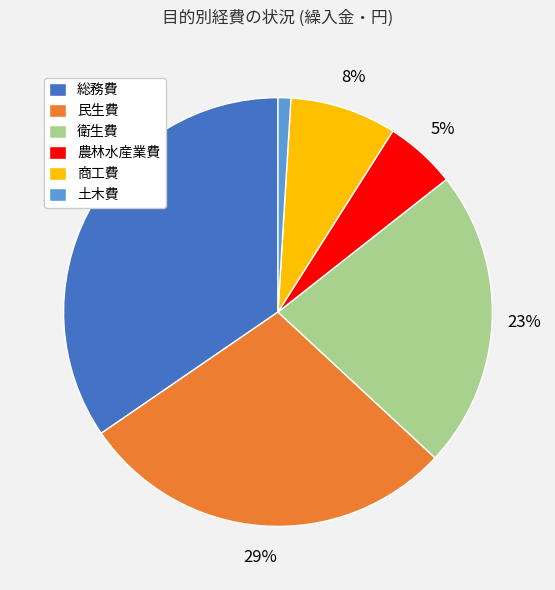

Which slice is the largest?

総務費